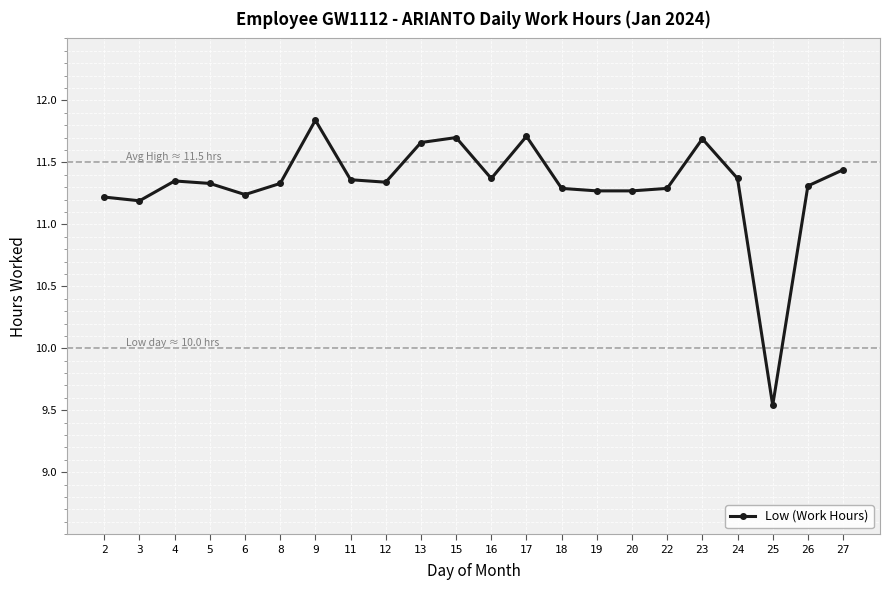

What is the difference between the maximum and minimum values?

2.3